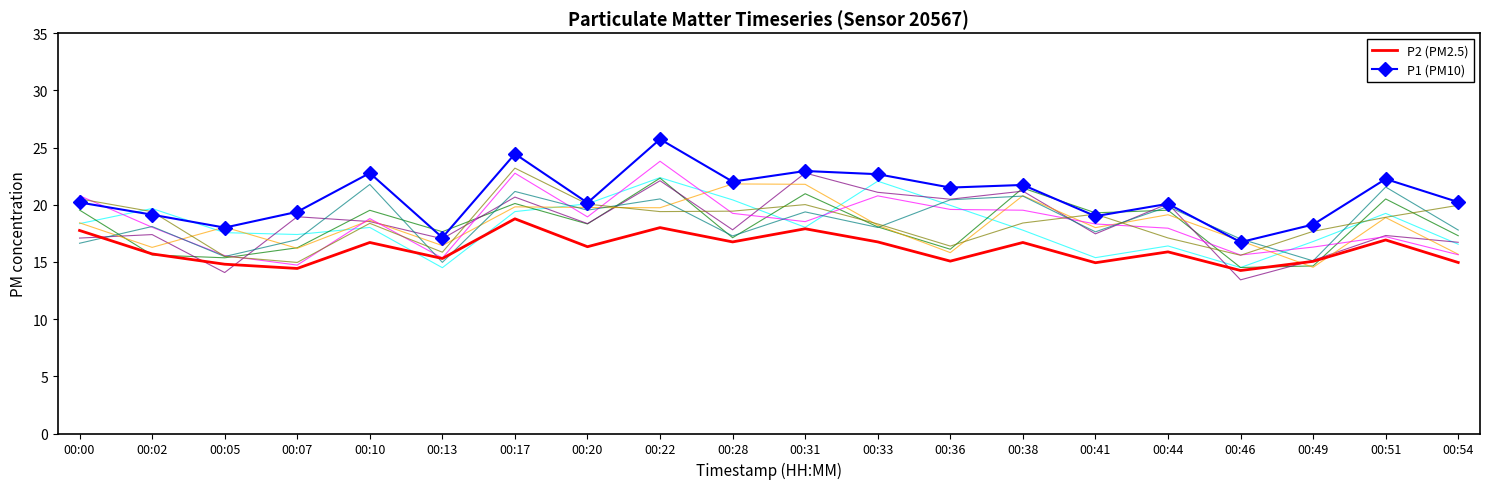

Reading left to right, extract all data points from this chart.

P2 (PM2.5): 17.8	15.7	14.8	14.4	16.7	15.3	18.8	16.3	18.0	16.8	17.9	16.8	15.1	16.7	14.9	15.9	14.2	15.1	16.9	14.9
P1 (PM10): 20.2	19.1	18.0	19.4	22.8	17.1	24.4	20.2	25.7	22.0	22.9	22.7	21.5	21.7	19.0	20.1	16.7	18.3	22.2	20.2